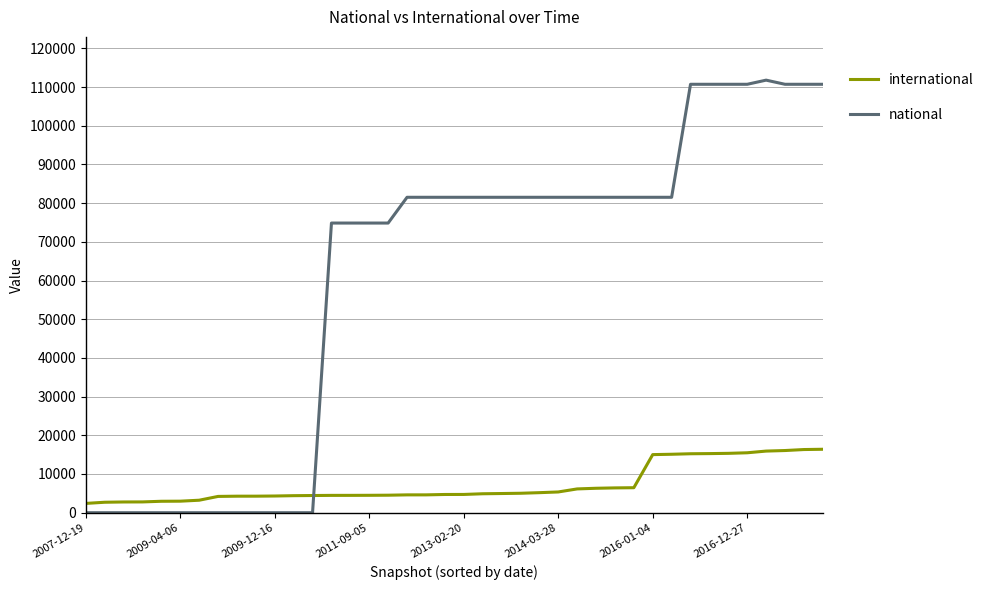

What is the highest value of the national series?

111783